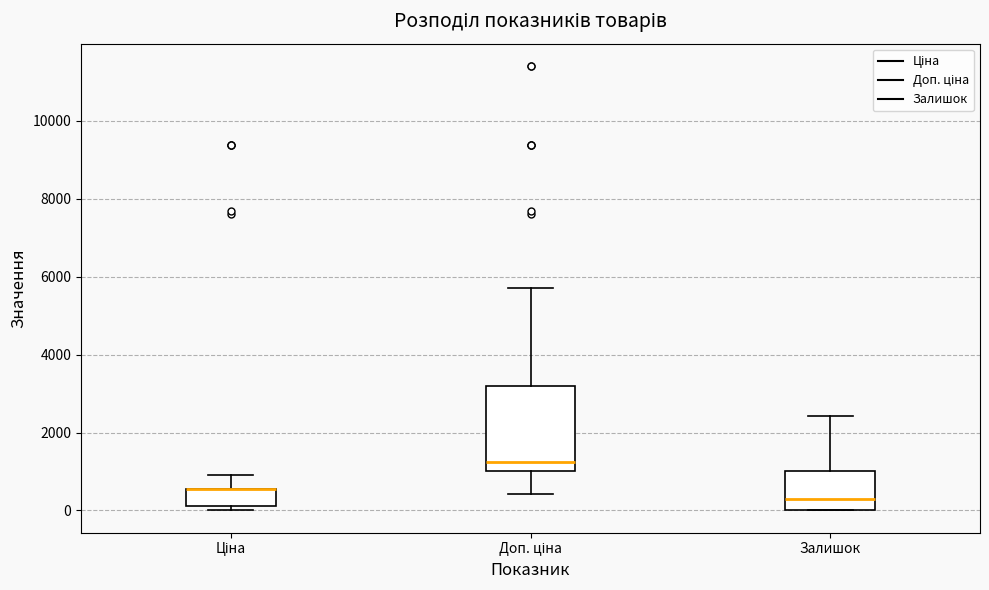

Reading left to right, transcribe this box plot: for each box, give where its median line is, the range the box spans, and where its two whiskers end, as read against the y-axis. The values are not printed on the chart, so give them approximately, as read against the axis.

Ціна: median 600 (drawn on the box's upper edge), box 200 to 600, whiskers 0 to 1000
Доп. ціна: median 1200, box 1000 to 3200, whiskers 400 to 5800
Залишок: median 200, box 0 to 1000, whiskers 0 to 2400